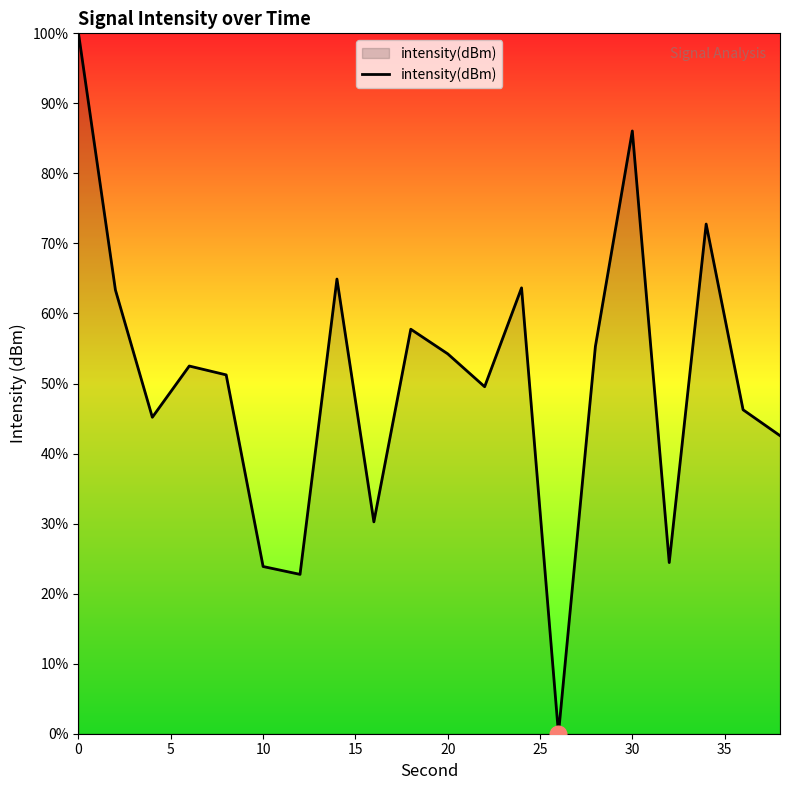

What is the difference between the maximum and minimum values?

100.0